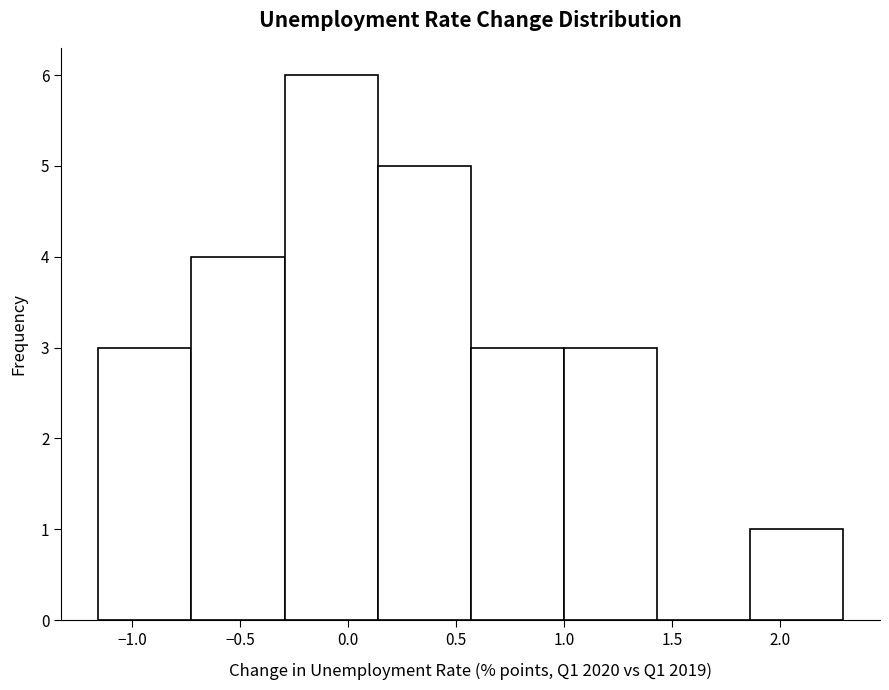

What is the height of the bar covering 1.00 to 1.45 on the x-axis? Neither the bar edges nor the heights are printed on the chart, so give them approximately, as read against the axes.

3